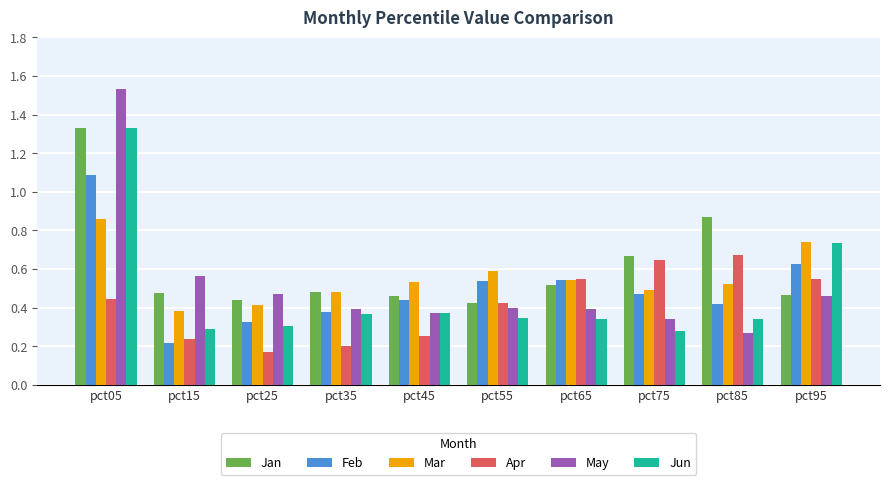

Is it true that Jun equals 1.1 at pct95?

False